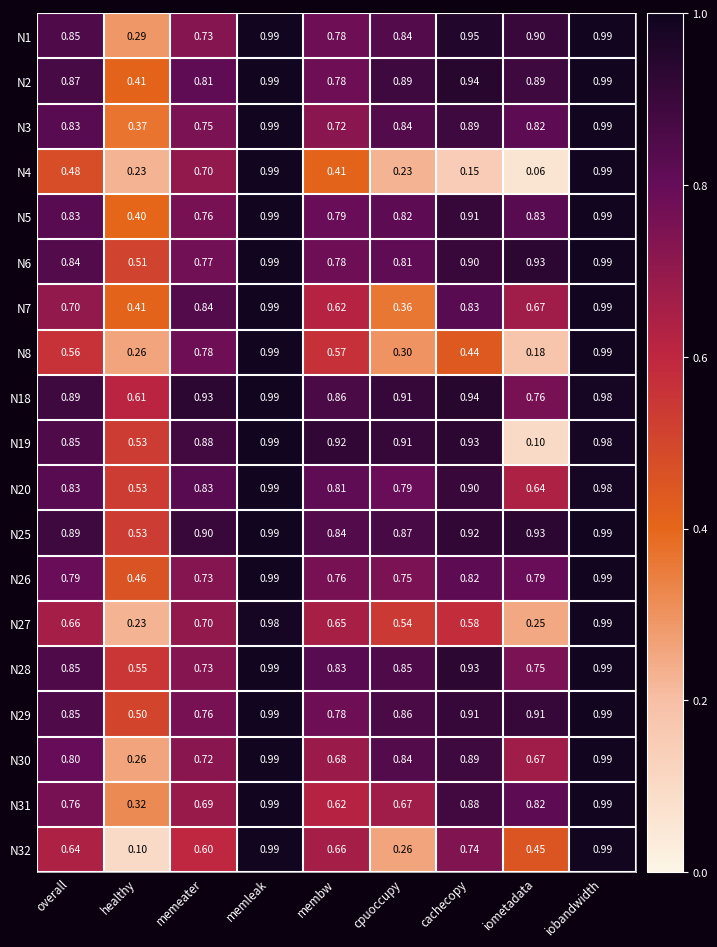

Which category has the lowest value across all series?

iometadata